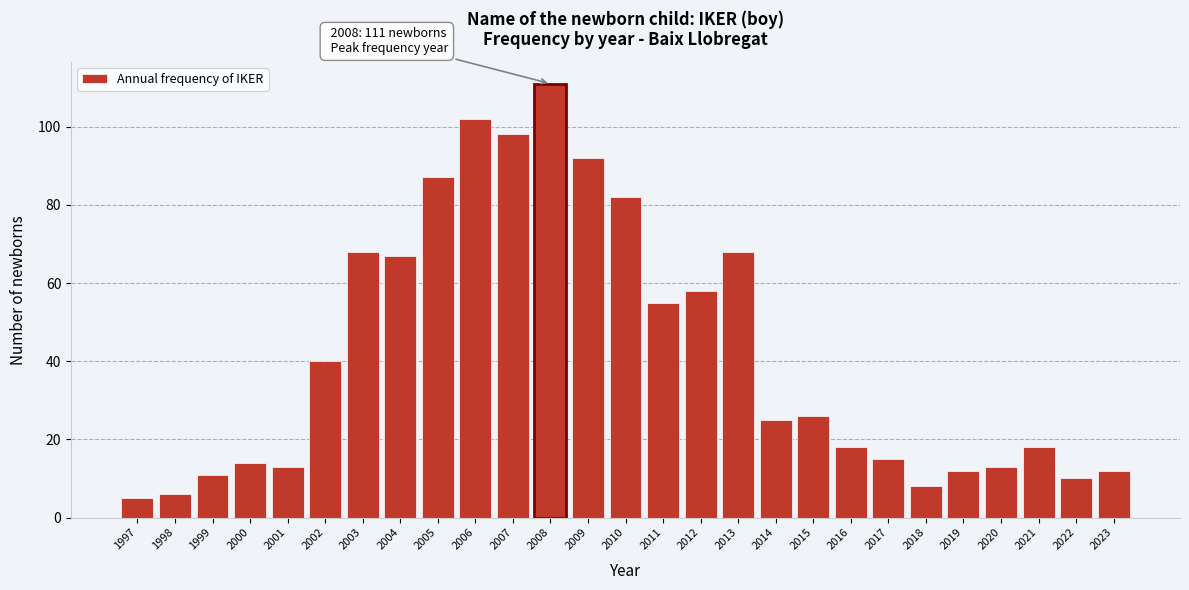

Reading right to left, extract all data points from this chart.

12	10	18	13	12	8	15	18	26	25	68	58	55	82	92	111	98	102	87	67	68	40	13	14	11	6	5